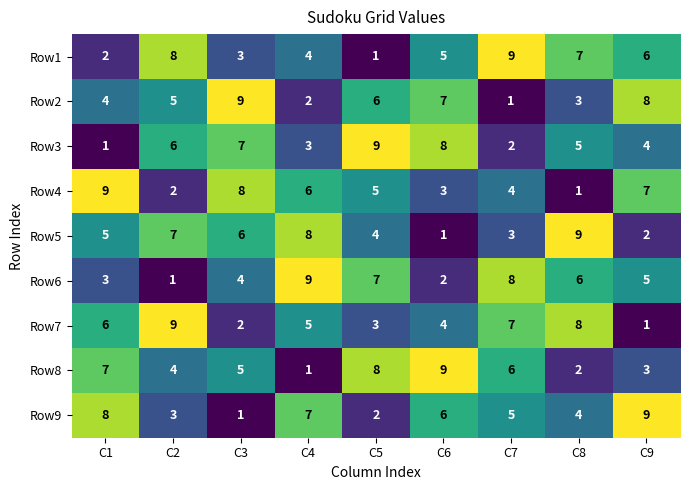

What is the total value across all series at C1?

45